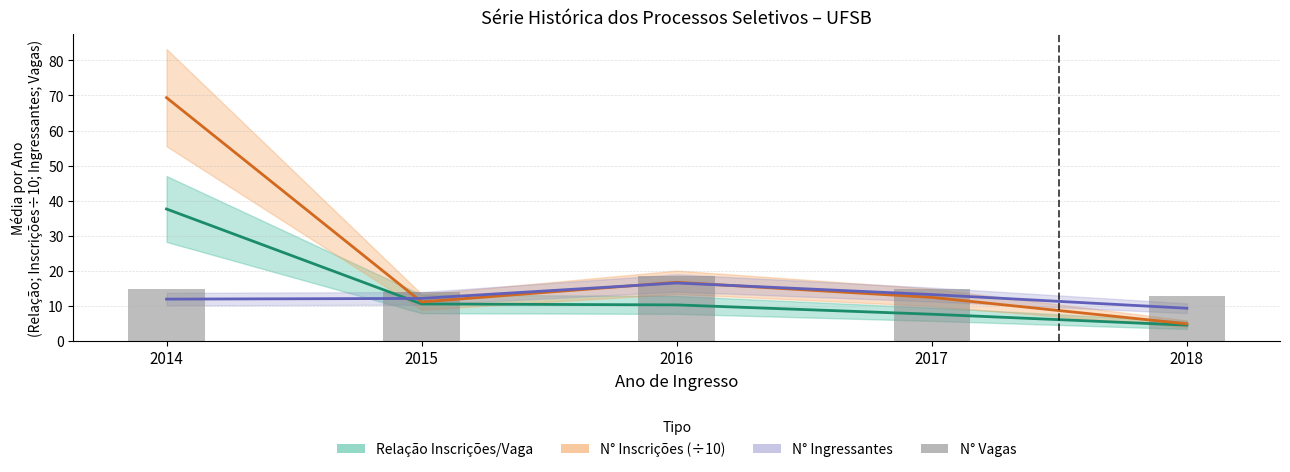

Reading left to right, transcribe all the data shown in this chart.

Relação Inscrições/Vaga: 37.6	10.5	10.2	7.6	4.5
N° Inscrições (÷10): 69.4	11.1	16.7	12.4	4.8
N° Ingressantes: 11.9	12.1	16.5	13.2	9.3
N° Vagas: 14.8	14.0	18.5	14.8	12.9